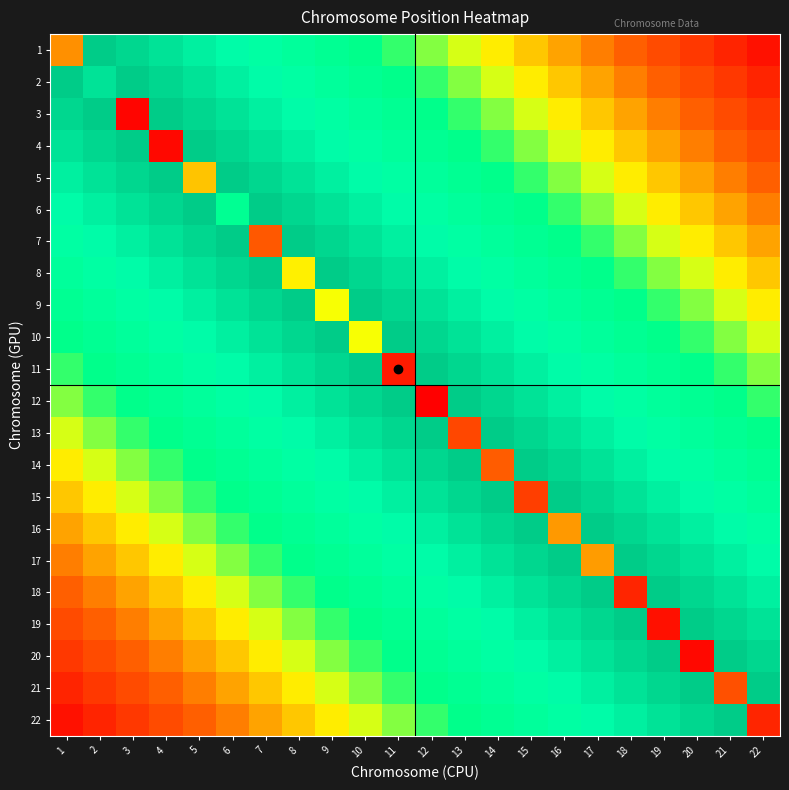

Reading left to right, extract all data points from this chart.

1: 1=67861520.0	2=219545454.5	3=209090909.1	4=198636363.6	5=188181818.2	6=177727272.7	7=167272727.3	8=156818181.8	9=146363636.4	10=135909090.9	11=125454545.5	12=115000000.0	13=104545454.5	14=94090909.1	15=83636363.6	16=73181818.2	17=62727272.7	18=52272727.3	19=41818181.8	20=31363636.4	21=20909090.9	22=10454545.5
2: 1=219545454.5	2=198842996.0	3=219545454.5	4=209090909.1	5=198636363.6	6=188181818.2	7=177727272.7	8=167272727.3	9=156818181.8	10=146363636.4	11=135909090.9	12=125454545.5	13=115000000.0	14=104545454.5	15=94090909.1	16=83636363.6	17=73181818.2	18=62727272.7	19=52272727.3	20=41818181.8	21=31363636.4	22=20909090.9
3: 1=209090909.1	2=219545454.5	3=4403767.0	4=219545454.5	5=209090909.1	6=198636363.6	7=188181818.2	8=177727272.7	9=167272727.3	10=156818181.8	11=146363636.4	12=135909090.9	13=125454545.5	14=115000000.0	15=104545454.5	16=94090909.1	17=83636363.6	18=73181818.2	19=62727272.7	20=52272727.3	21=41818181.8	22=31363636.4
4: 1=198636363.6	2=209090909.1	3=219545454.5	4=5749904.0	5=219545454.5	6=209090909.1	7=198636363.6	8=188181818.2	9=177727272.7	10=167272727.3	11=156818181.8	12=146363636.4	13=135909090.9	14=125454545.5	15=115000000.0	16=104545454.5	17=94090909.1	18=83636363.6	19=73181818.2	20=62727272.7	21=52272727.3	22=41818181.8
5: 1=188181818.2	2=198636363.6	3=209090909.1	4=219545454.5	5=82834630.0	6=219545454.5	7=209090909.1	8=198636363.6	9=188181818.2	10=177727272.7	11=167272727.3	12=156818181.8	13=146363636.4	14=135909090.9	15=125454545.5	16=115000000.0	17=104545454.5	18=94090909.1	19=83636363.6	20=73181818.2	21=62727272.7	22=52272727.3
6: 1=177727272.7	2=188181818.2	3=198636363.6	4=209090909.1	5=219545454.5	6=146755140.0	7=219545454.5	8=209090909.1	9=198636363.6	10=188181818.2	11=177727272.7	12=167272727.3	13=156818181.8	14=146363636.4	15=135909090.9	16=125454545.5	17=115000000.0	18=104545454.5	19=94090909.1	20=83636363.6	21=73181818.2	22=62727272.7
7: 1=167272727.3	2=177727272.7	3=188181818.2	4=198636363.6	5=209090909.1	6=219545454.5	7=48450157.0	8=219545454.5	9=209090909.1	10=198636363.6	11=188181818.2	12=177727272.7	13=167272727.3	14=156818181.8	15=146363636.4	16=135909090.9	17=125454545.5	18=115000000.0	19=104545454.5	20=94090909.1	21=83636363.6	22=73181818.2
8: 1=156818181.8	2=167272727.3	3=177727272.7	4=188181818.2	5=198636363.6	6=209090909.1	7=219545454.5	8=94935937.0	9=219545454.5	10=209090909.1	11=198636363.6	12=188181818.2	13=177727272.7	14=167272727.3	15=156818181.8	16=146363636.4	17=135909090.9	18=125454545.5	19=115000000.0	20=104545454.5	21=94090909.1	22=83636363.6
9: 1=146363636.4	2=156818181.8	3=167272727.3	4=177727272.7	5=188181818.2	6=198636363.6	7=209090909.1	8=219545454.5	9=100190780.0	10=219545454.5	11=209090909.1	12=198636363.6	13=188181818.2	14=177727272.7	15=167272727.3	16=156818181.8	17=146363636.4	18=135909090.9	19=125454545.5	20=115000000.0	21=104545454.5	22=94090909.1
10: 1=135909090.9	2=146363636.4	3=156818181.8	4=167272727.3	5=177727272.7	6=188181818.2	7=198636363.6	8=209090909.1	9=219545454.5	10=100219314.0	11=219545454.5	12=209090909.1	13=198636363.6	14=188181818.2	15=177727272.7	16=167272727.3	17=156818181.8	18=146363636.4	19=135909090.9	20=125454545.5	21=115000000.0	22=104545454.5
11: 1=125454545.5	2=135909090.9	3=146363636.4	4=156818181.8	5=167272727.3	6=177727272.7	7=188181818.2	8=198636363.6	9=209090909.1	10=219545454.5	11=16133413.0	12=219545454.5	13=209090909.1	14=198636363.6	15=188181818.2	16=177727272.7	17=167272727.3	18=156818181.8	19=146363636.4	20=135909090.9	21=125454545.5	22=115000000.0
12: 1=115000000.0	2=125454545.5	3=135909090.9	4=146363636.4	5=156818181.8	6=167272727.3	7=177727272.7	8=188181818.2	9=198636363.6	10=209090909.1	11=219545454.5	12=993930.0	13=219545454.5	14=209090909.1	15=198636363.6	16=188181818.2	17=177727272.7	18=167272727.3	19=156818181.8	20=146363636.4	21=135909090.9	22=125454545.5
13: 1=104545454.5	2=115000000.0	3=125454545.5	4=135909090.9	5=146363636.4	6=156818181.8	7=167272727.3	8=177727272.7	9=188181818.2	10=198636363.6	11=209090909.1	12=219545454.5	13=39433606.0	14=219545454.5	15=209090909.1	16=198636363.6	17=188181818.2	18=177727272.7	19=167272727.3	20=156818181.8	21=146363636.4	22=135909090.9
14: 1=94090909.1	2=104545454.5	3=115000000.0	4=125454545.5	5=135909090.9	6=146363636.4	7=156818181.8	8=167272727.3	9=177727272.7	10=188181818.2	11=198636363.6	12=209090909.1	13=219545454.5	14=50769717.0	15=219545454.5	16=209090909.1	17=198636363.6	18=188181818.2	19=177727272.7	20=167272727.3	21=156818181.8	22=146363636.4
15: 1=83636363.6	2=94090909.1	3=104545454.5	4=115000000.0	5=125454545.5	6=135909090.9	7=146363636.4	8=156818181.8	9=167272727.3	10=177727272.7	11=188181818.2	12=198636363.6	13=209090909.1	14=219545454.5	15=34528948.0	16=219545454.5	17=209090909.1	18=198636363.6	19=188181818.2	20=177727272.7	21=167272727.3	22=156818181.8
16: 1=73181818.2	2=83636363.6	3=94090909.1	4=104545454.5	5=115000000.0	6=125454545.5	7=135909090.9	8=146363636.4	9=156818181.8	10=167272727.3	11=177727272.7	12=188181818.2	13=198636363.6	14=209090909.1	15=219545454.5	16=70303580.0	17=219545454.5	18=209090909.1	19=198636363.6	20=188181818.2	21=177727272.7	22=167272727.3
17: 1=62727272.7	2=73181818.2	3=83636363.6	4=94090909.1	5=104545454.5	6=115000000.0	7=125454545.5	8=135909090.9	9=146363636.4	10=156818181.8	11=167272727.3	12=177727272.7	13=188181818.2	14=198636363.6	15=209090909.1	16=219545454.5	17=71197748.0	18=219545454.5	19=209090909.1	20=198636363.6	21=188181818.2	22=177727272.7
18: 1=52272727.3	2=62727272.7	3=73181818.2	4=83636363.6	5=94090909.1	6=104545454.5	7=115000000.0	8=125454545.5	9=135909090.9	10=146363636.4	11=156818181.8	12=167272727.3	13=177727272.7	14=188181818.2	15=198636363.6	16=209090909.1	17=219545454.5	18=21413869.0	19=219545454.5	20=209090909.1	21=198636363.6	22=188181818.2
19: 1=41818181.8	2=52272727.3	3=62727272.7	4=73181818.2	5=83636363.6	6=94090909.1	7=104545454.5	8=115000000.0	9=125454545.5	10=135909090.9	11=146363636.4	12=156818181.8	13=167272727.3	14=177727272.7	15=188181818.2	16=198636363.6	17=209090909.1	18=219545454.5	19=10267077.0	20=219545454.5	21=209090909.1	22=198636363.6
20: 1=31363636.4	2=41818181.8	3=52272727.3	4=62727272.7	5=73181818.2	6=83636363.6	7=94090909.1	8=104545454.5	9=115000000.0	10=125454545.5	11=135909090.9	12=146363636.4	13=156818181.8	14=167272727.3	15=177727272.7	16=188181818.2	17=198636363.6	18=209090909.1	19=219545454.5	20=6100088.0	21=219545454.5	22=209090909.1
21: 1=20909090.9	2=31363636.4	3=41818181.8	4=52272727.3	5=62727272.7	6=73181818.2	7=83636363.6	8=94090909.1	9=104545454.5	10=115000000.0	11=125454545.5	12=135909090.9	13=146363636.4	14=156818181.8	15=167272727.3	16=177727272.7	17=188181818.2	18=198636363.6	19=209090909.1	20=219545454.5	21=44323590.0	22=219545454.5
22: 1=10454545.5	2=20909090.9	3=31363636.4	4=41818181.8	5=52272727.3	6=62727272.7	7=73181818.2	8=83636363.6	9=94090909.1	10=104545454.5	11=115000000.0	12=125454545.5	13=135909090.9	14=146363636.4	15=156818181.8	16=167272727.3	17=177727272.7	18=188181818.2	19=198636363.6	20=209090909.1	21=219545454.5	22=21141300.0